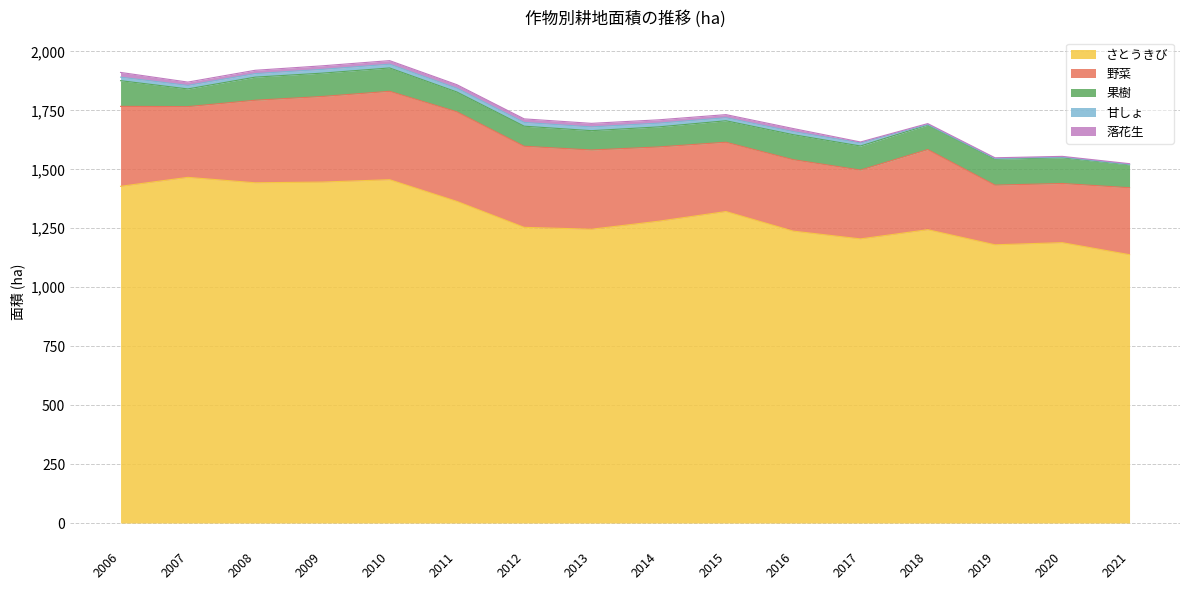

Which series changed the most between 2009 and 2015?

さとうきび